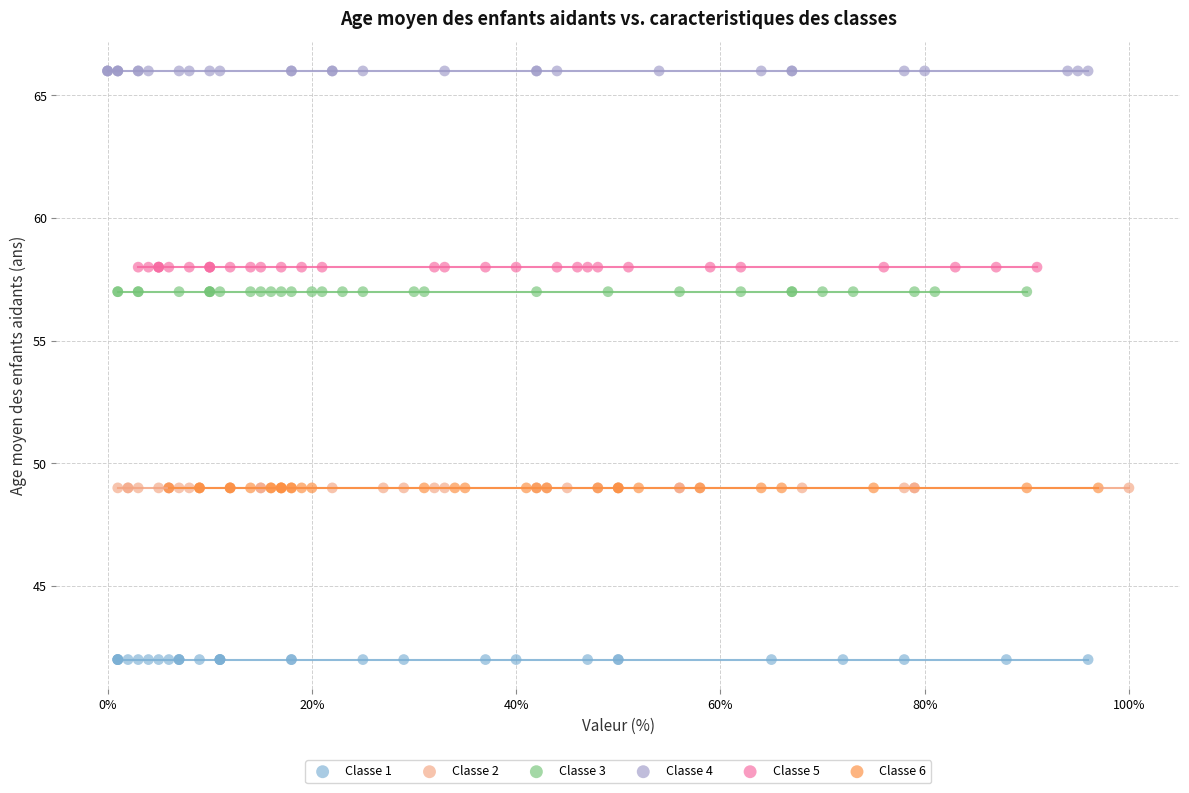

Which series contains the lowest Y value?

Classe 1